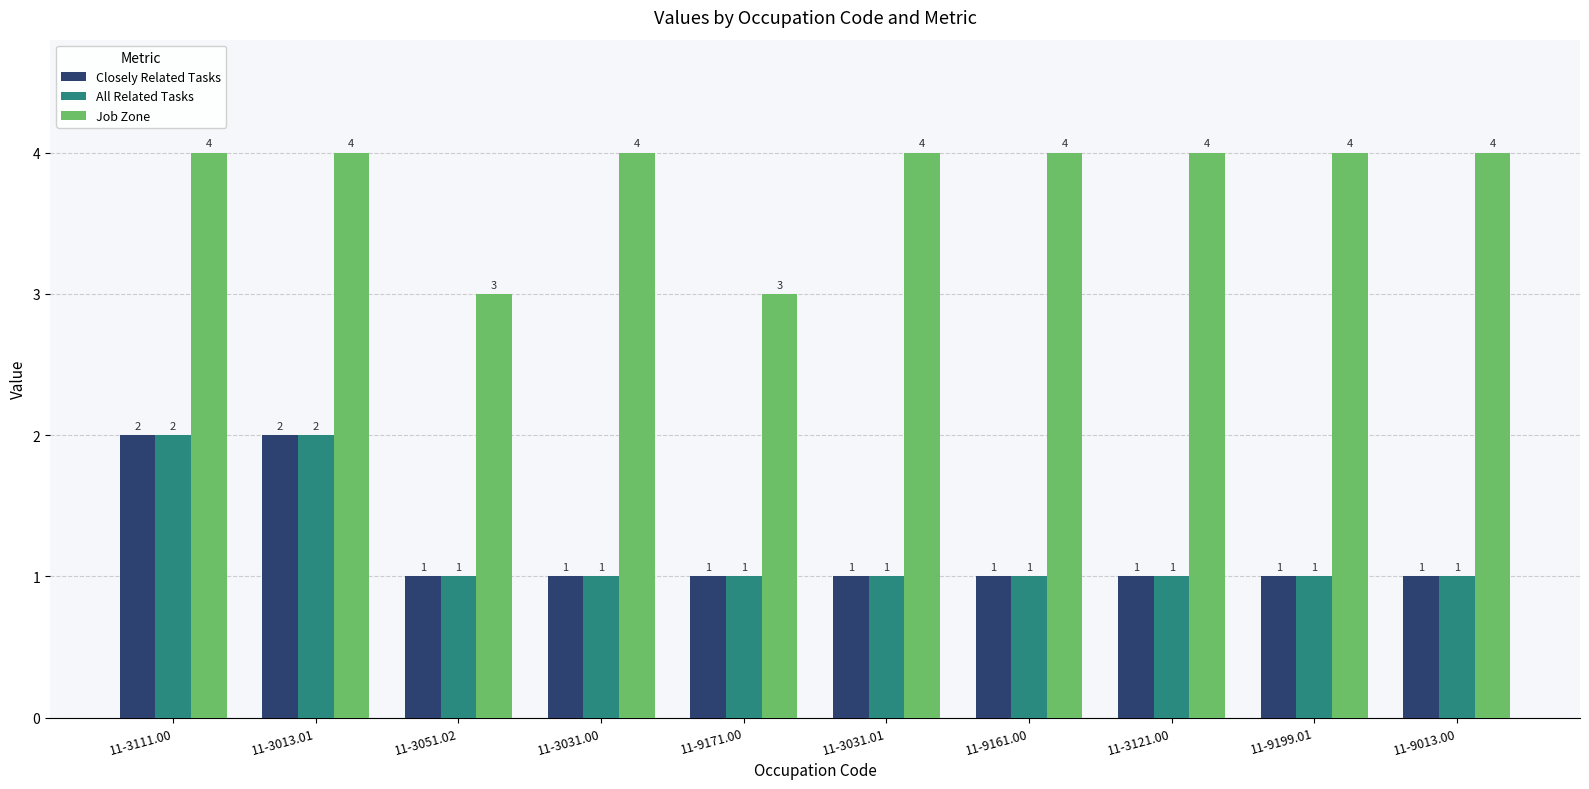

What is the minimum value shown in the chart?

1